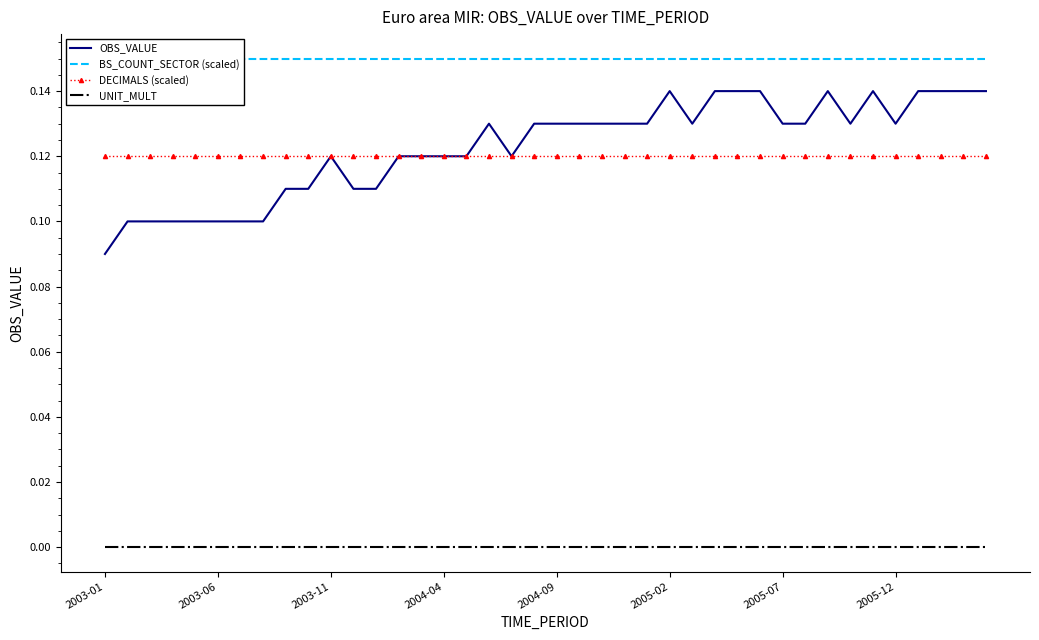

True or false: UNIT_MULT and DECIMALS (scaled) intersect in this chart.

False